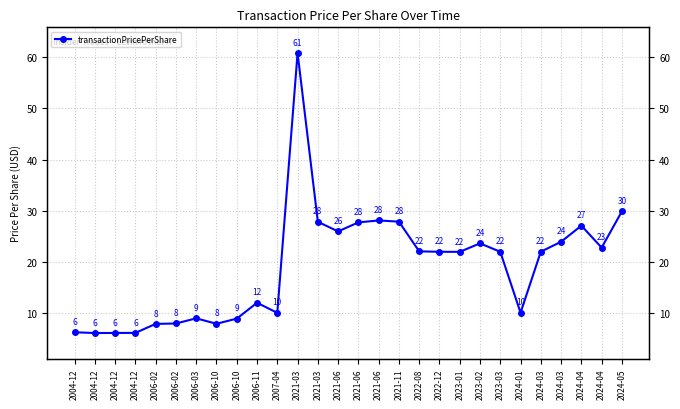

How many lines are shown in the chart?

1